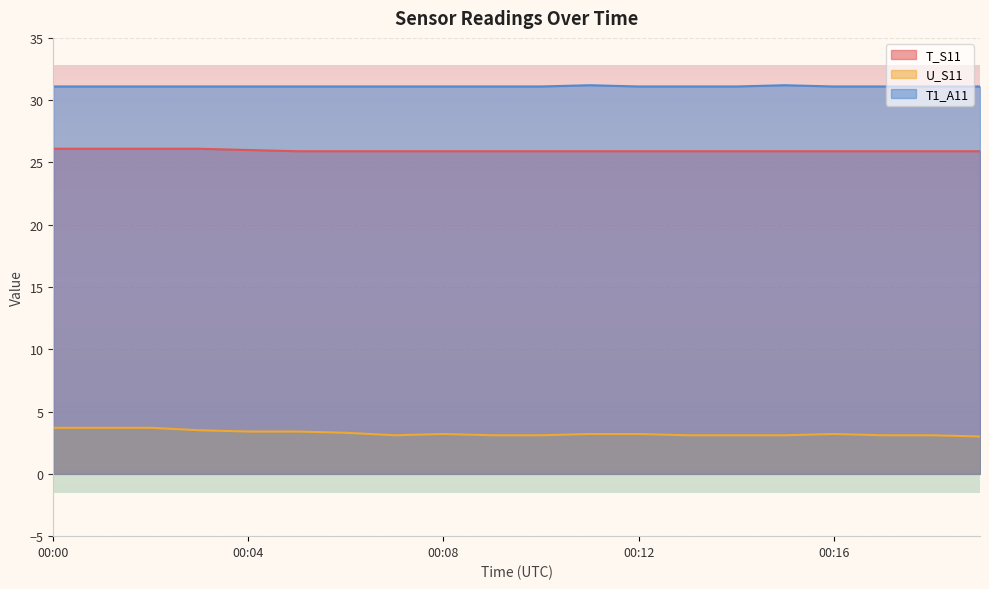

Rank the series by their average value, from lowest to highest.

U_S11, T_S11, T1_A11